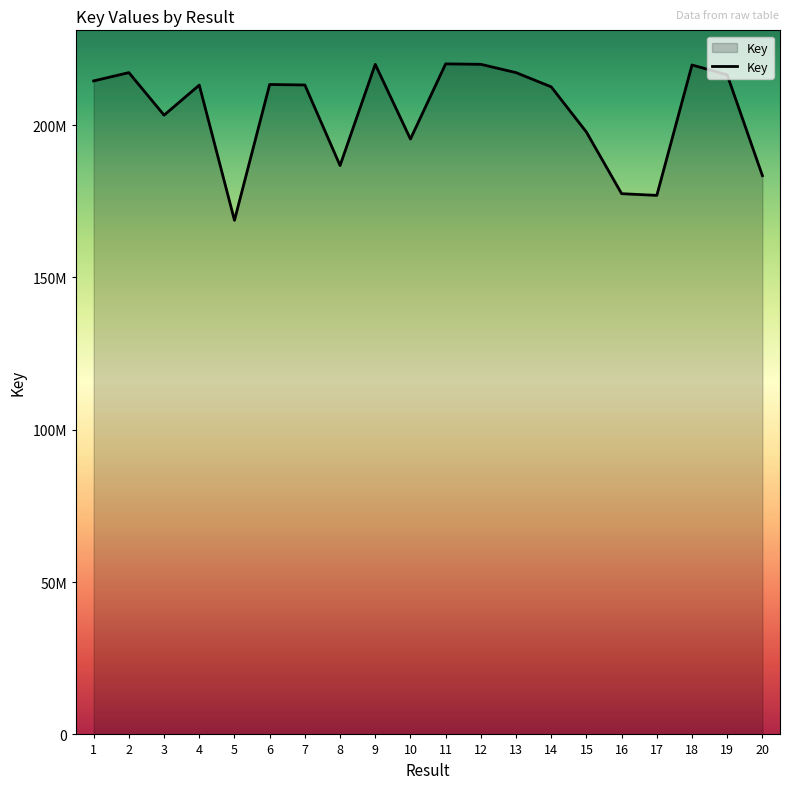

What is the ratio of the value at 9 to the value at 11?

1.0